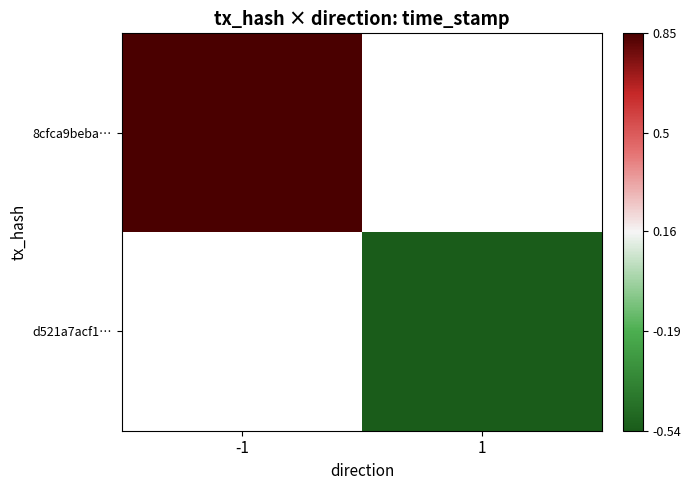

The value of 8cfca9beba… at -1 is 0.9. True or false?

True